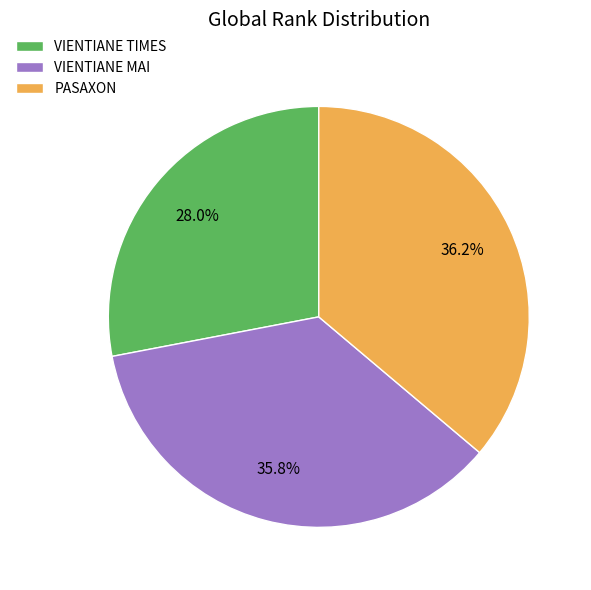

True or false: PASAXON accounts for 36% of the total.

True